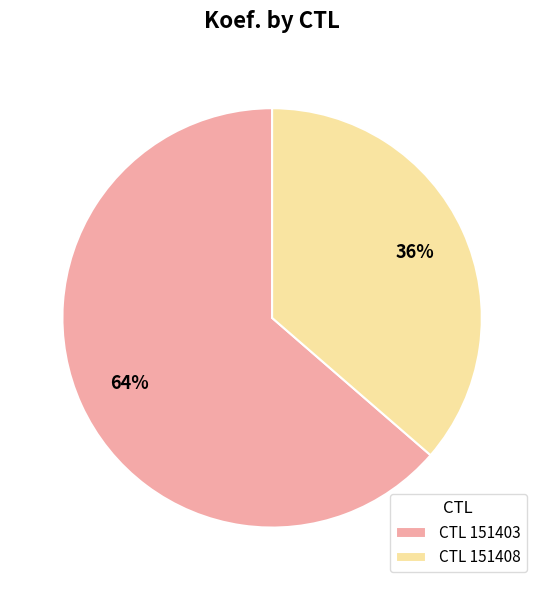

Which category has the smallest portion of the pie?

CTL 151408